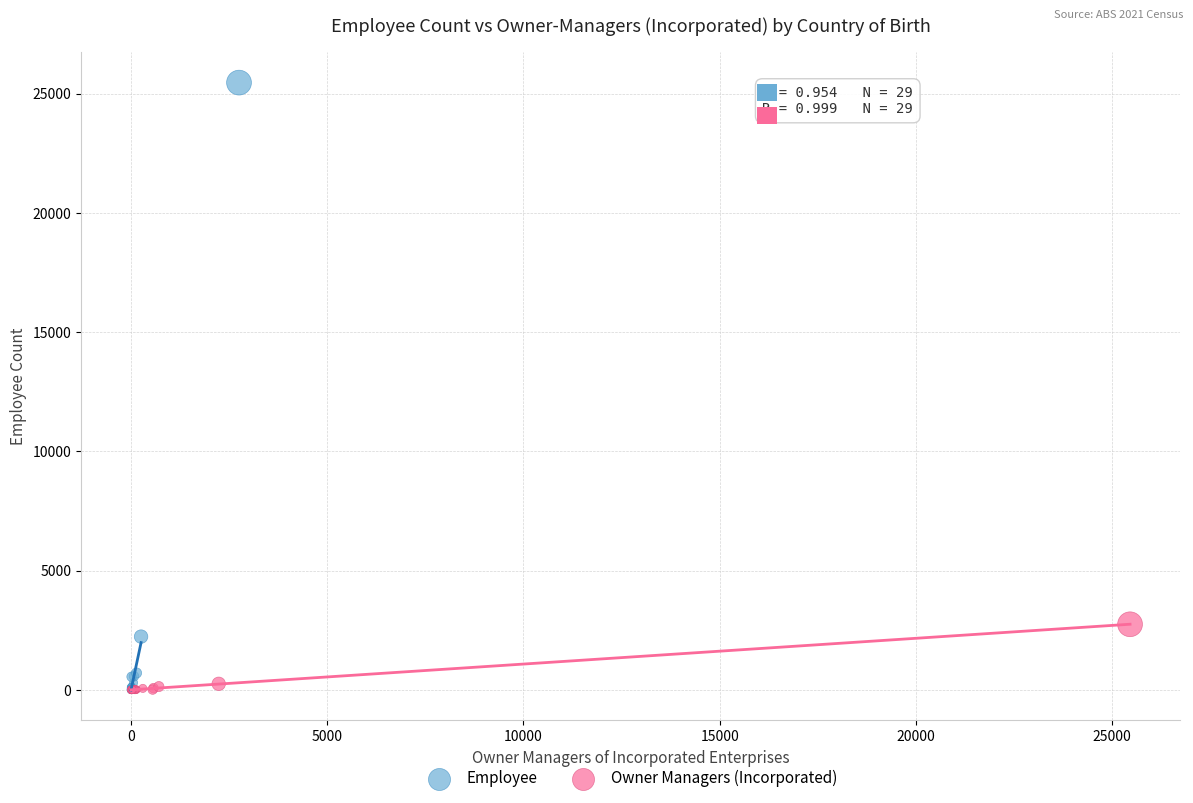

Which series reaches the maximum Y coordinate?

Employee